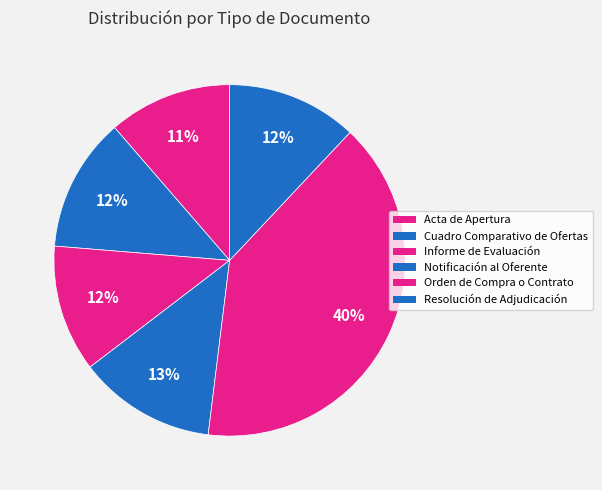

To the nearest percent, what percentage of the pie is Informe de Evaluación?

12%